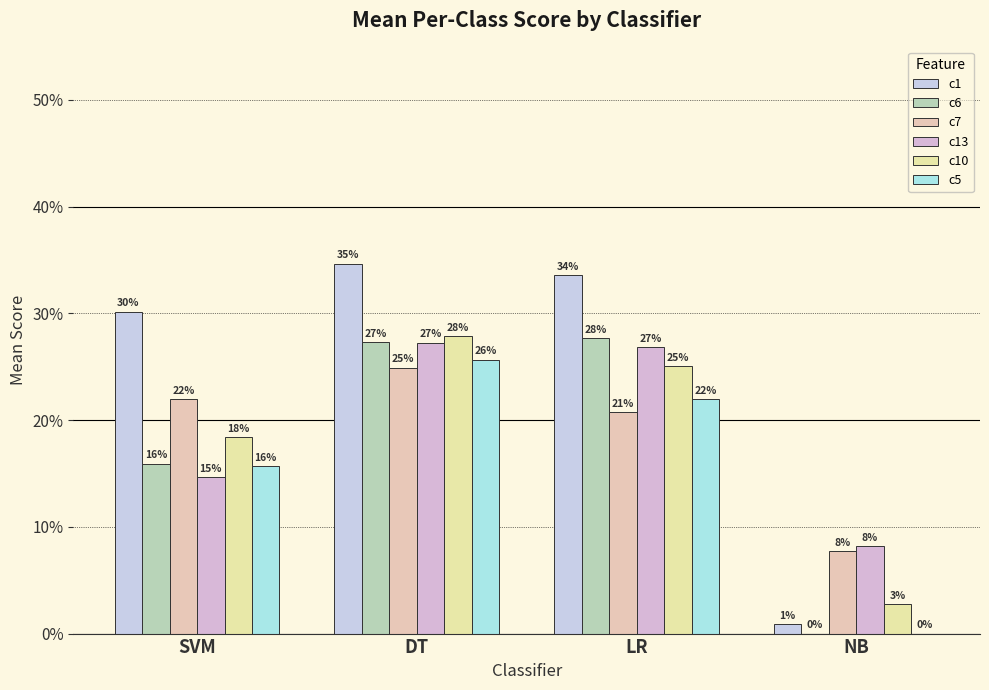

List the series in order of their peak value, lowest first.

c7, c5, c13, c6, c10, c1